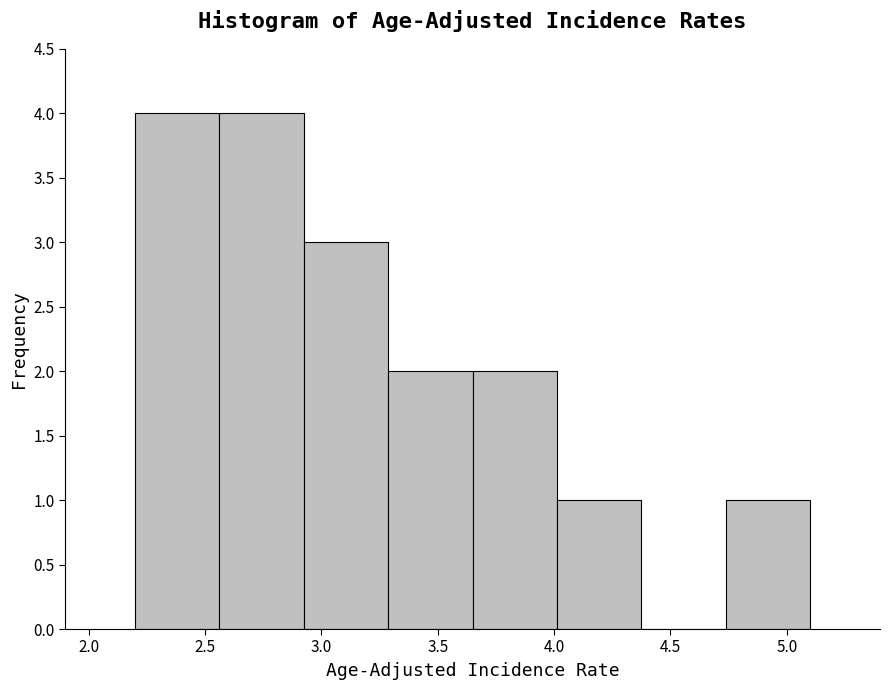

Reading left to right, list every bar in this chart as the range it spans on the x-axis followed by its height. Neither the bar edges nor the heights are printed on the chart, so give them approximately, as read against the axes.

2.20 to 2.55: 4
2.55 to 2.95: 4
2.95 to 3.30: 3
3.30 to 3.65: 2
3.65 to 4.00: 2
4.00 to 4.40: 1
4.40 to 4.75: 0
4.75 to 5.10: 1